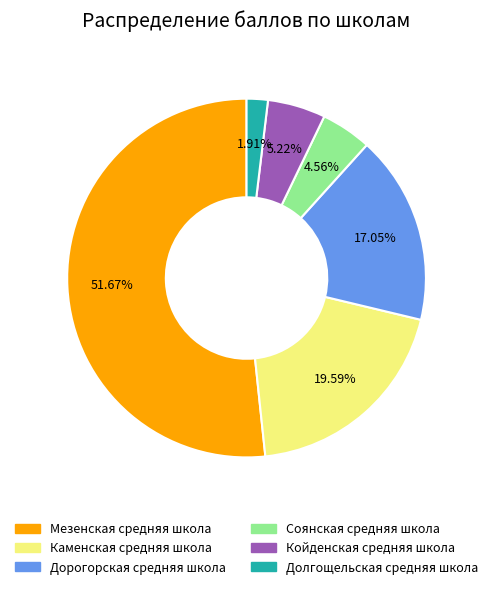

Combined, do Дорогорская средняя школа and Мезенская средняя школа account for over 50%?

Yes